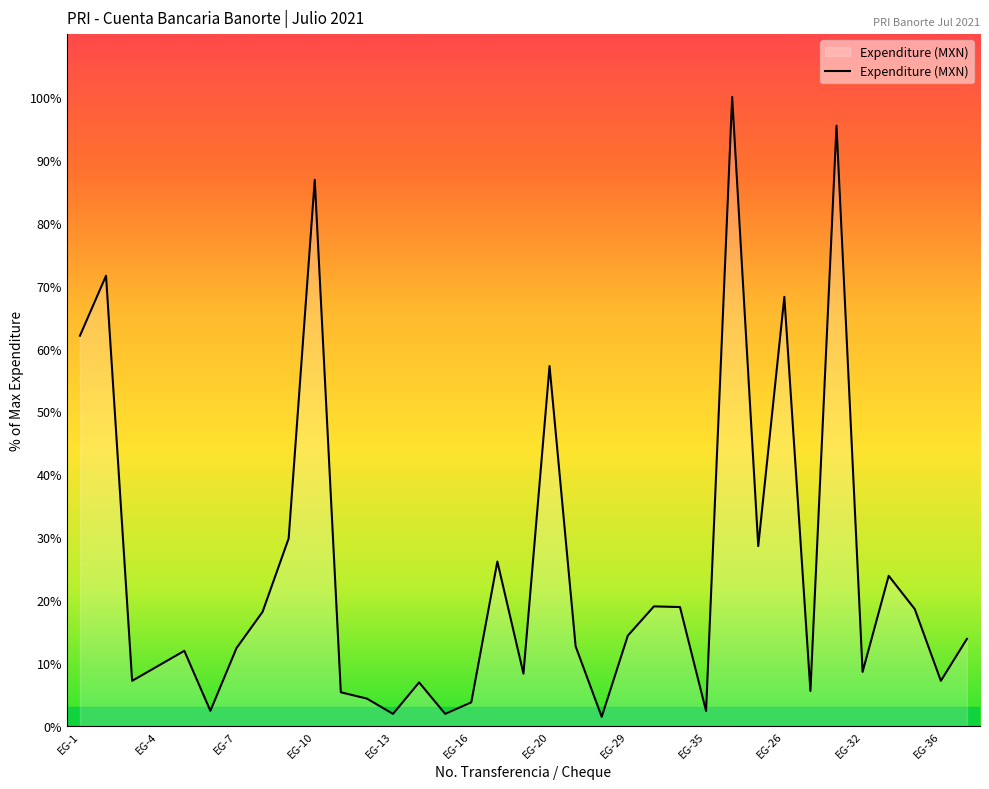

What is the difference between the maximum and minimum values?

98.6